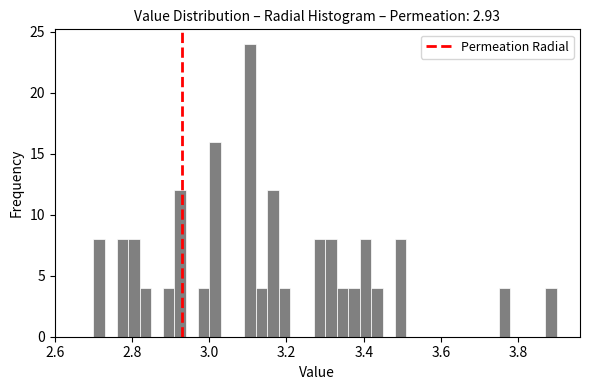

Read against the x-axis, roughly where is the centre of the tallest bar?

3.10